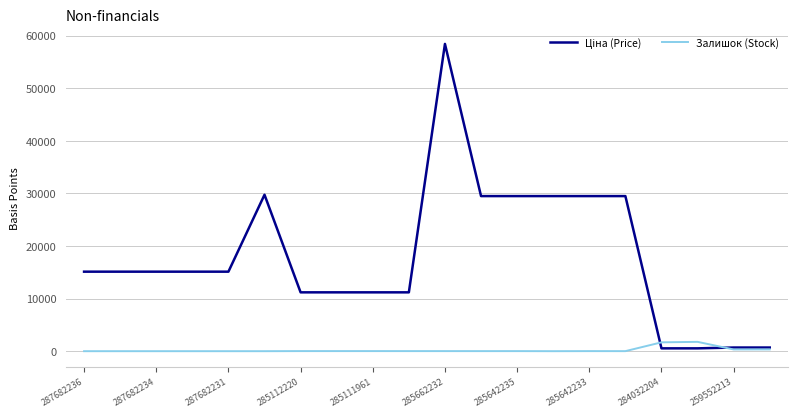

What is the greatest value displayed?

58426.5